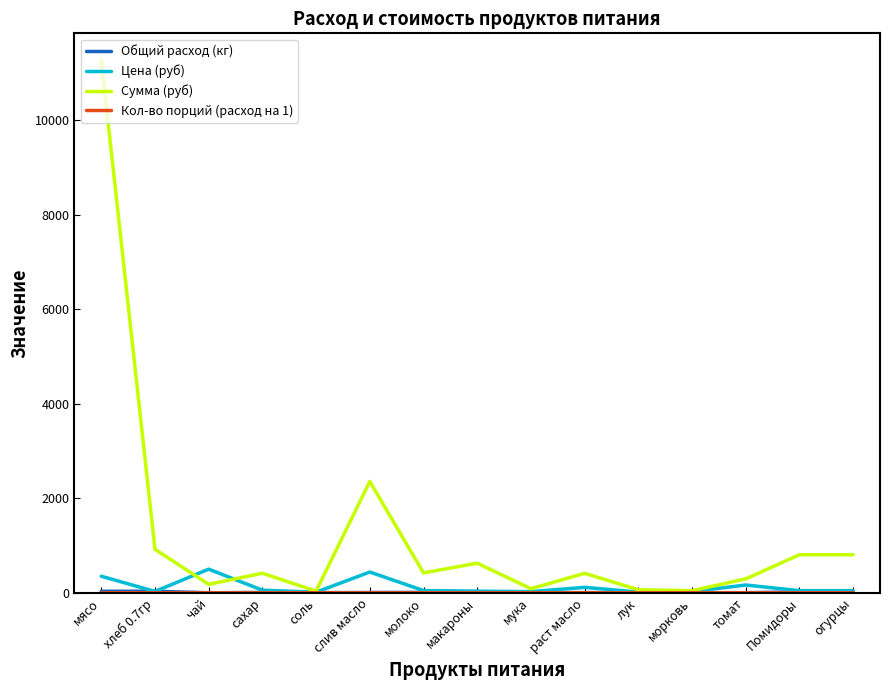

Which series has the widest spread of values?

Сумма (руб)